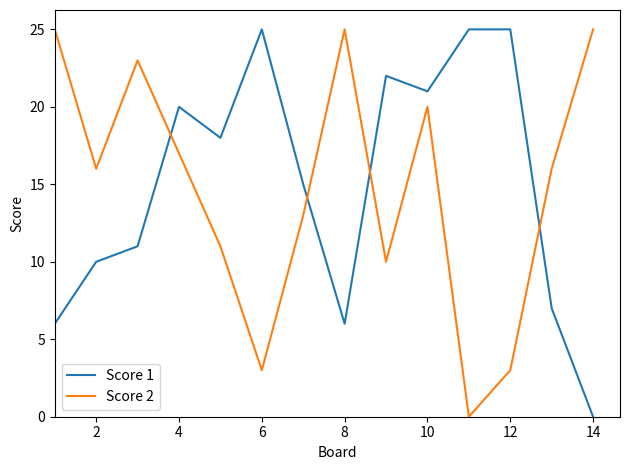

What is the difference between the maximum and minimum values in the Score 2 series?

25